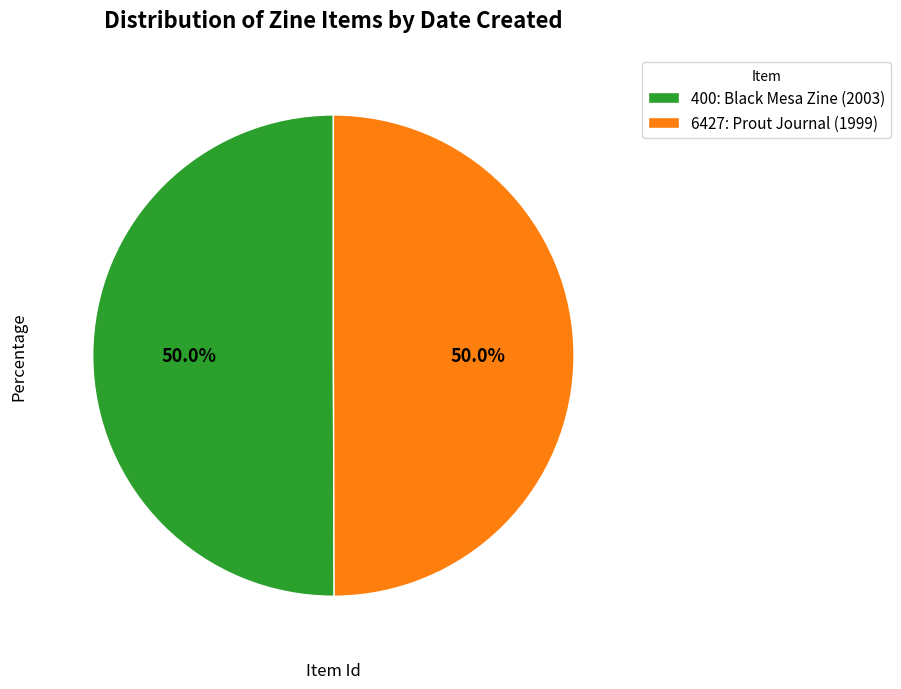

To the nearest percent, what is the average slice percentage?

50%